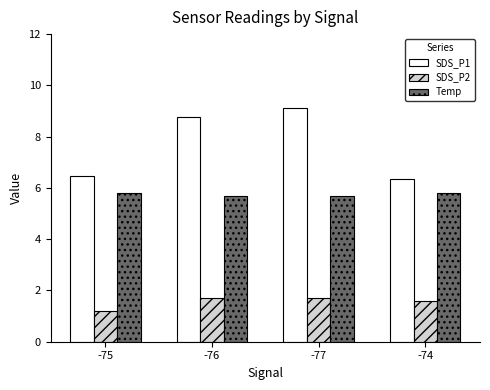

What is the spread (max minus min) of values at -77?

7.4